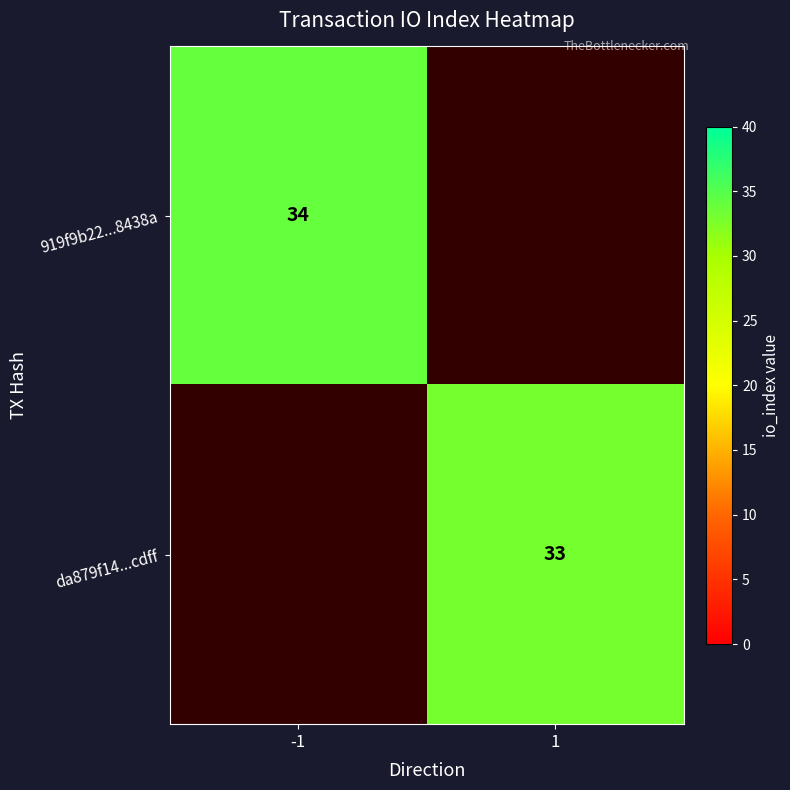

Is it true that da879f14...cdff equals 33 at 1?

True